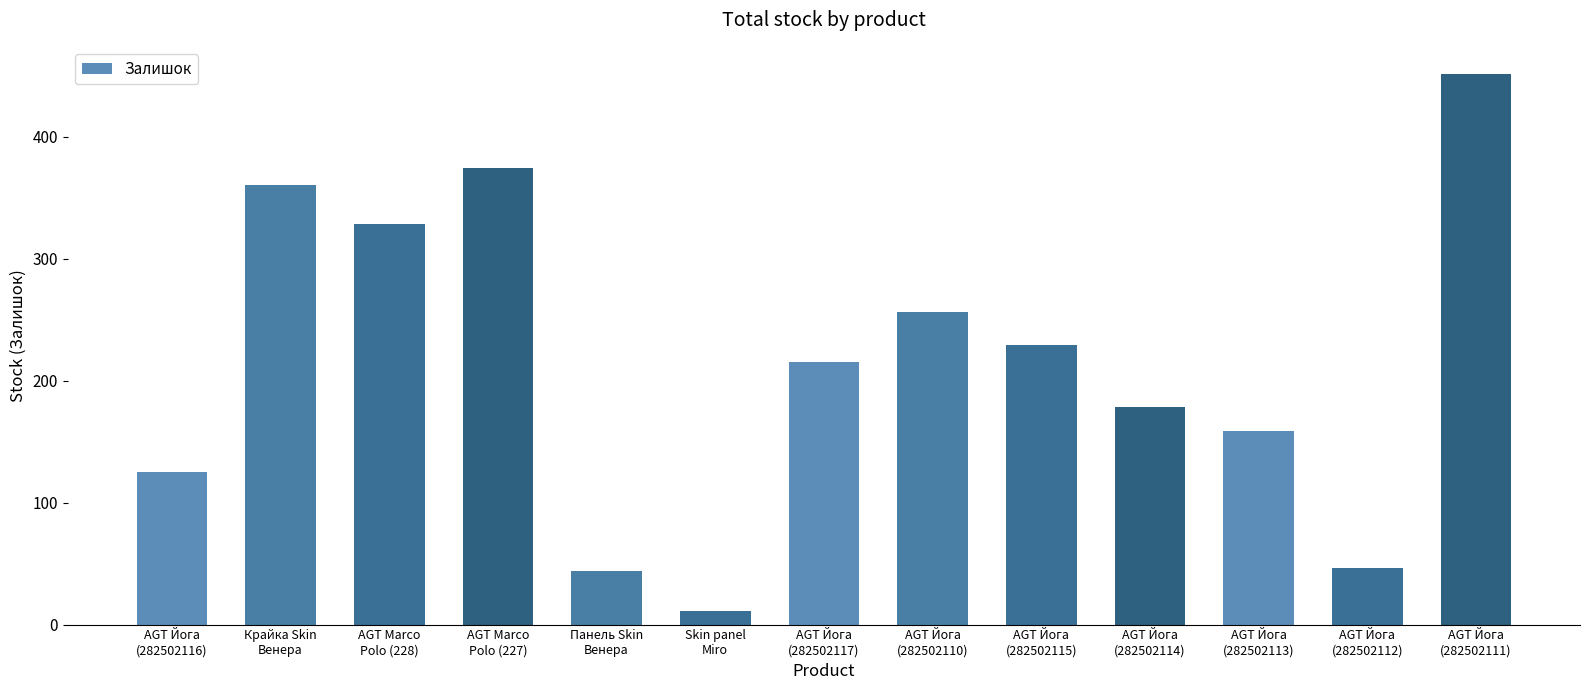

Reading left to right, what are all the values shown in this chart?

125	360	328	374	44	11	215	256	229	178	159	46	451